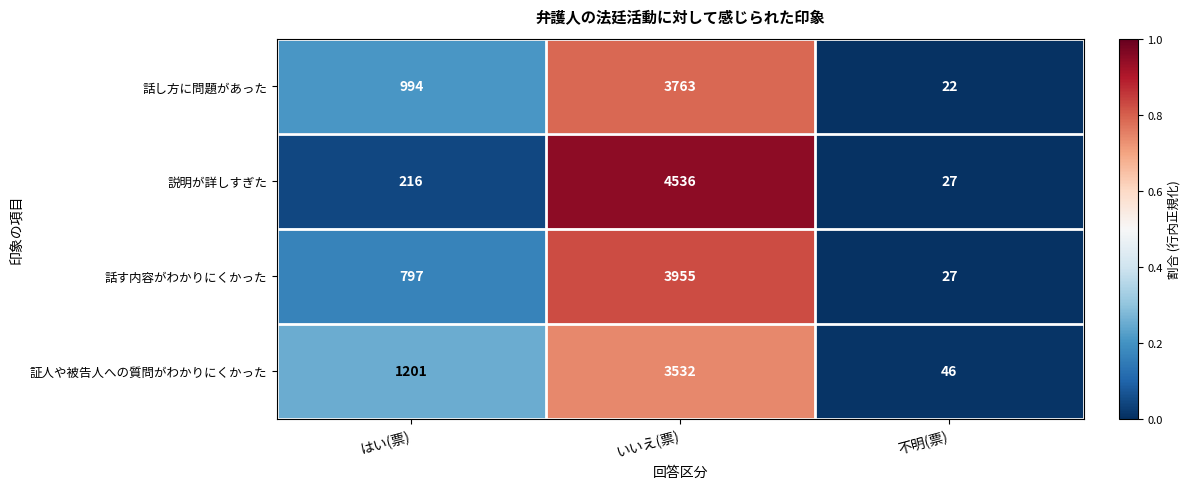

Reading left to right, what are all the values shown in this chart?

話し方に問題があった: 994	3763	22
説明が詳しすぎた: 216	4536	27
話す内容がわかりにくかった: 797	3955	27
証人や被告人への質問がわかりにくかった: 1201	3532	46